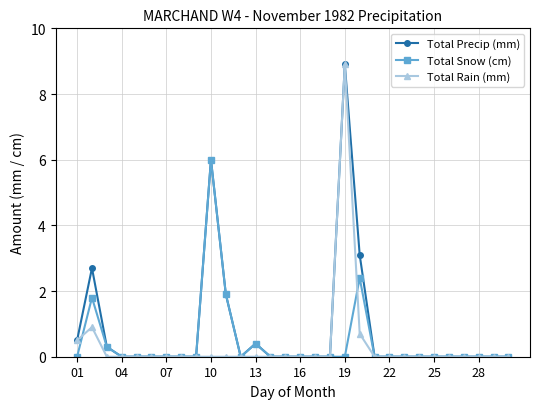

What are all the series names shown in the legend?

Total Precip (mm), Total Snow (cm), Total Rain (mm)